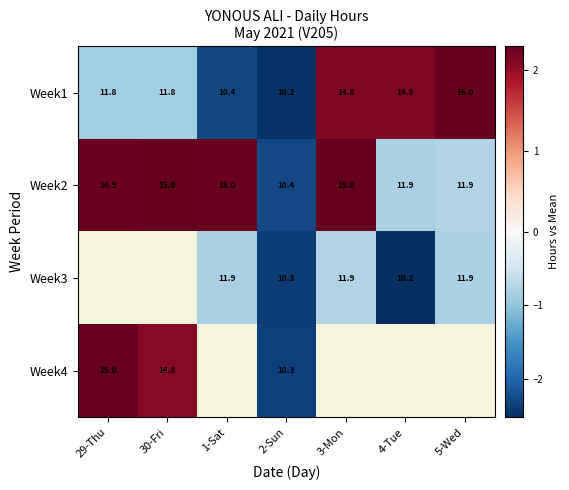

What is the difference between the highest and lowest values at 3-Mon?

3.1